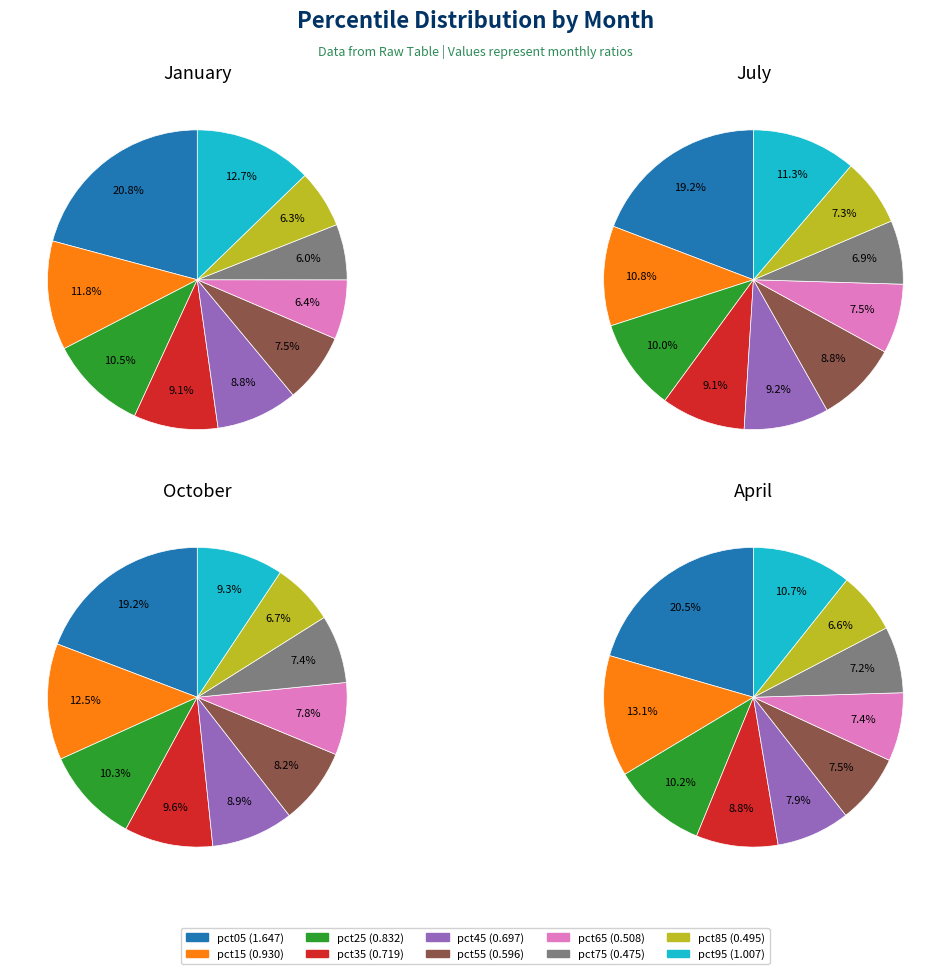

To the nearest percent, what percentage of the pie is 4?

9%